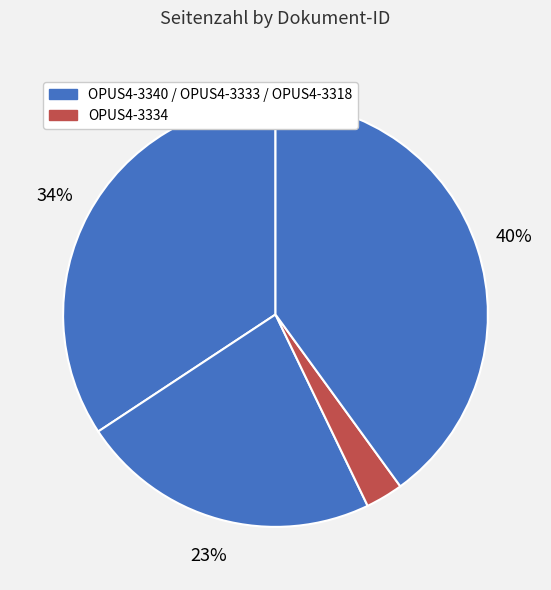

Which category has the biggest portion of the pie?

OPUS4-3318